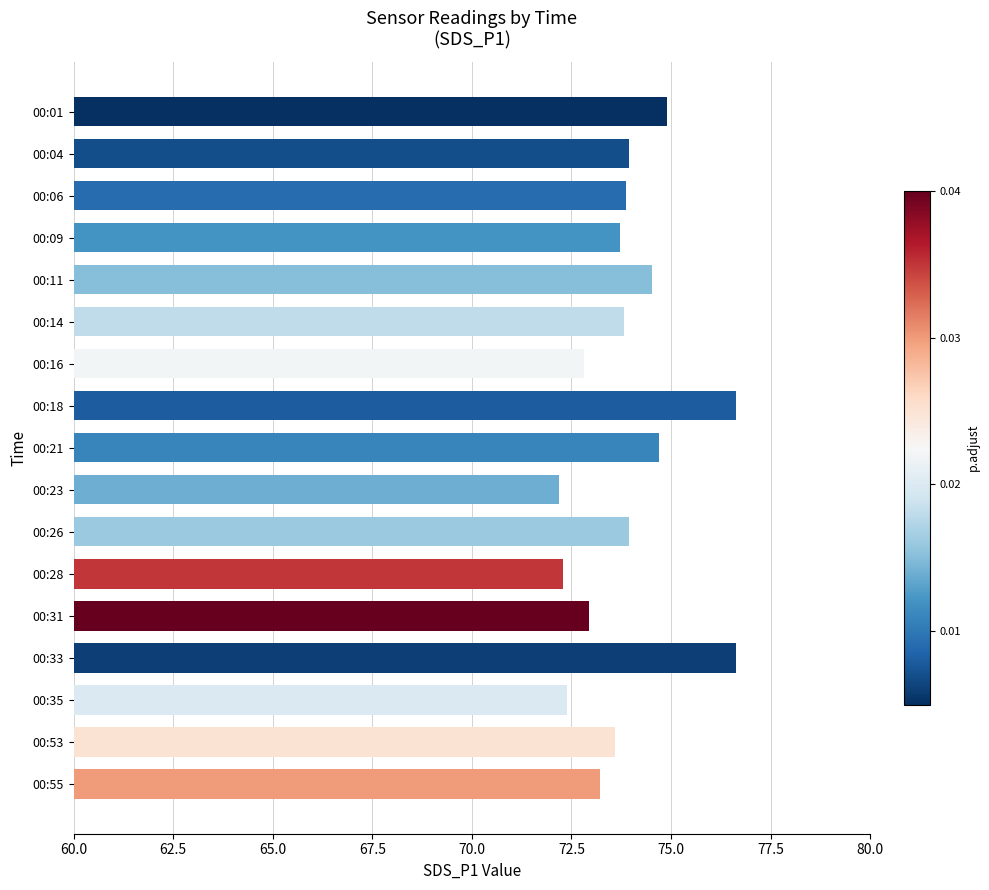

What is the maximum value shown in the chart?

76.6